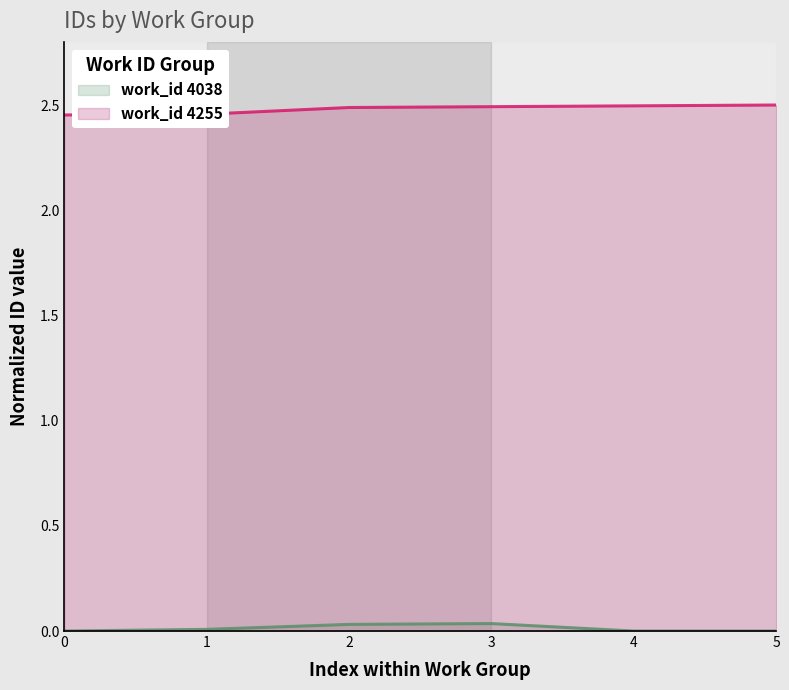

Between 2 and 0, which is larger?

2